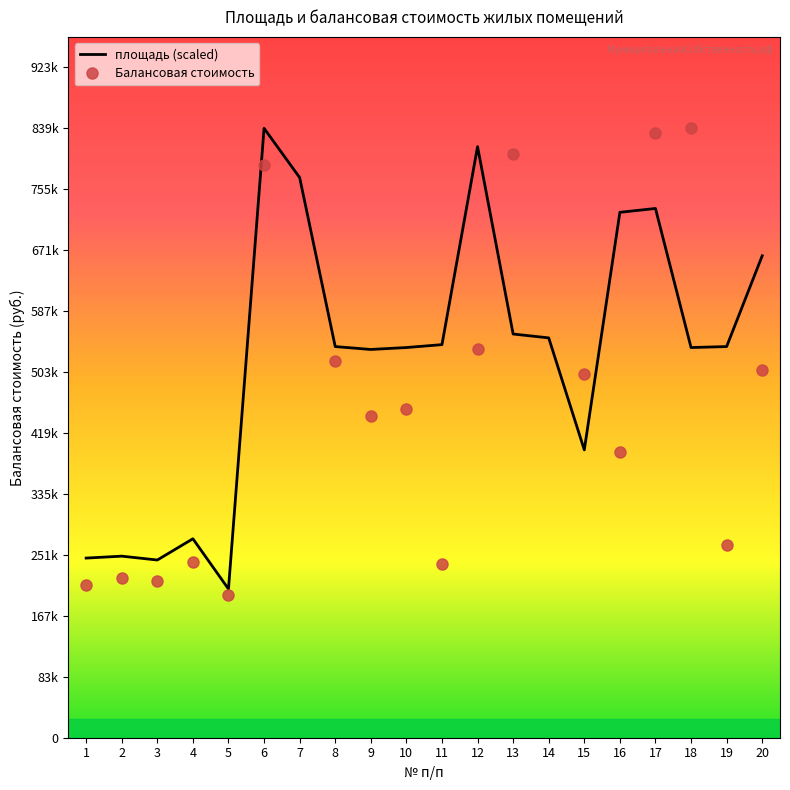

How many interior local peaks (higher than both neighbors) does the data have?

5